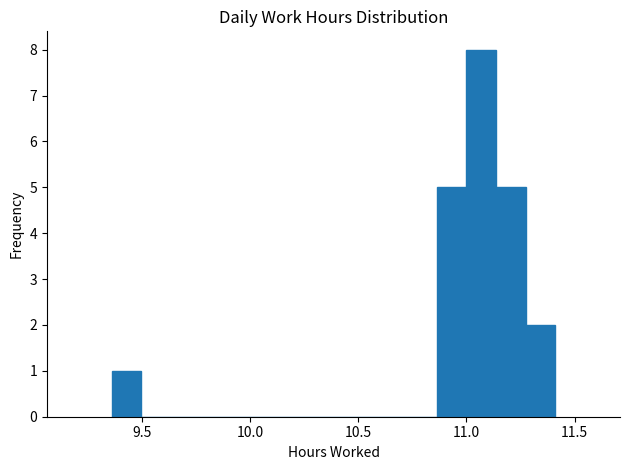

Around what value on the x-axis is the tallest bar? Give the approximate position of its centre, as read against the axis.

11.05